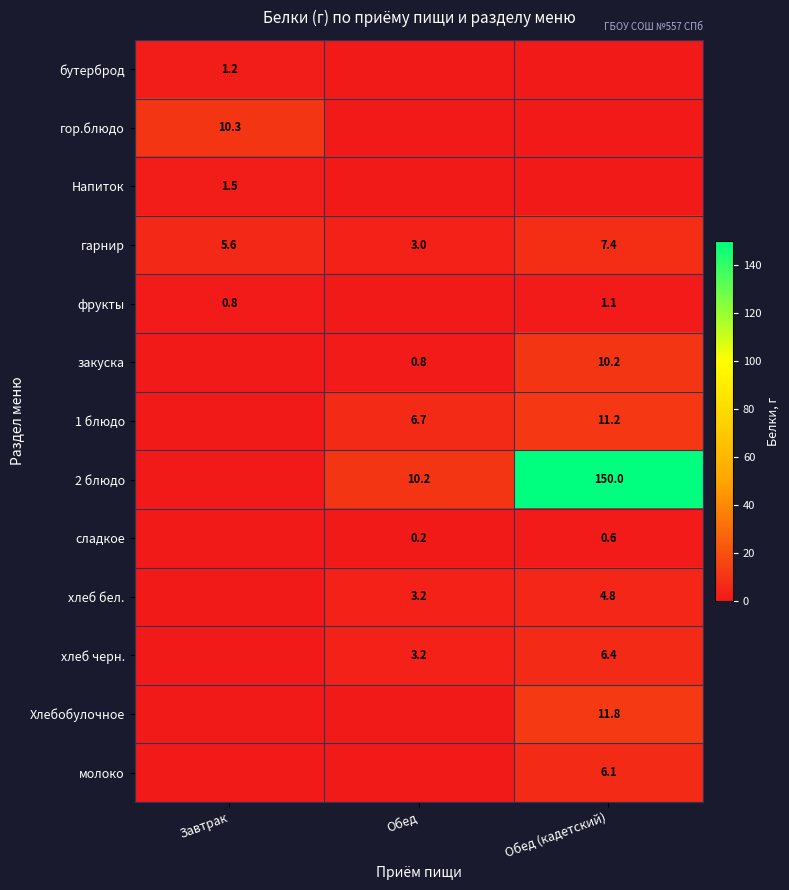

What is the total value across all series at Обед (кадетский)?

209.6